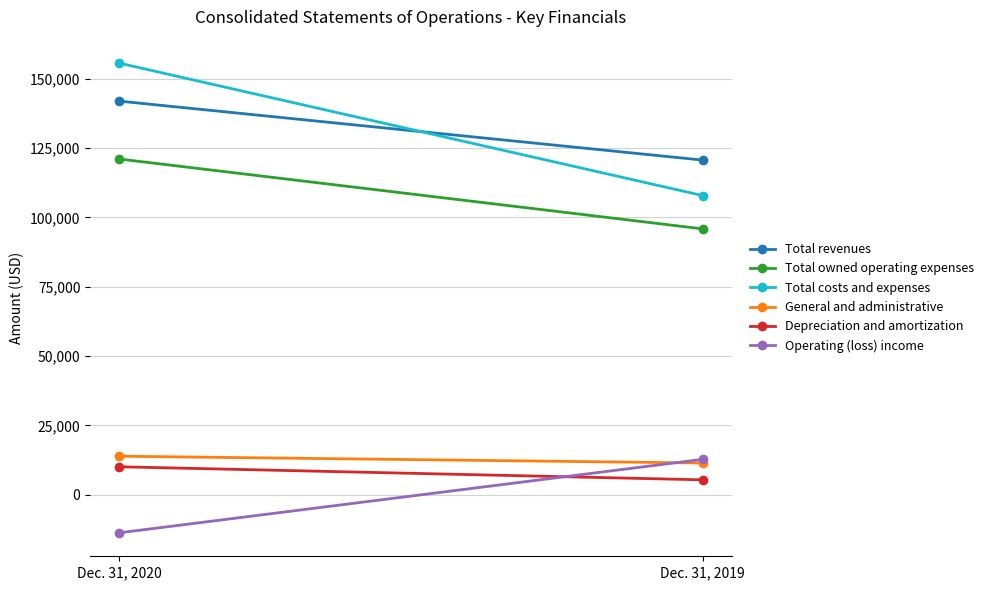

What is the average value of the Total revenues series?

131312